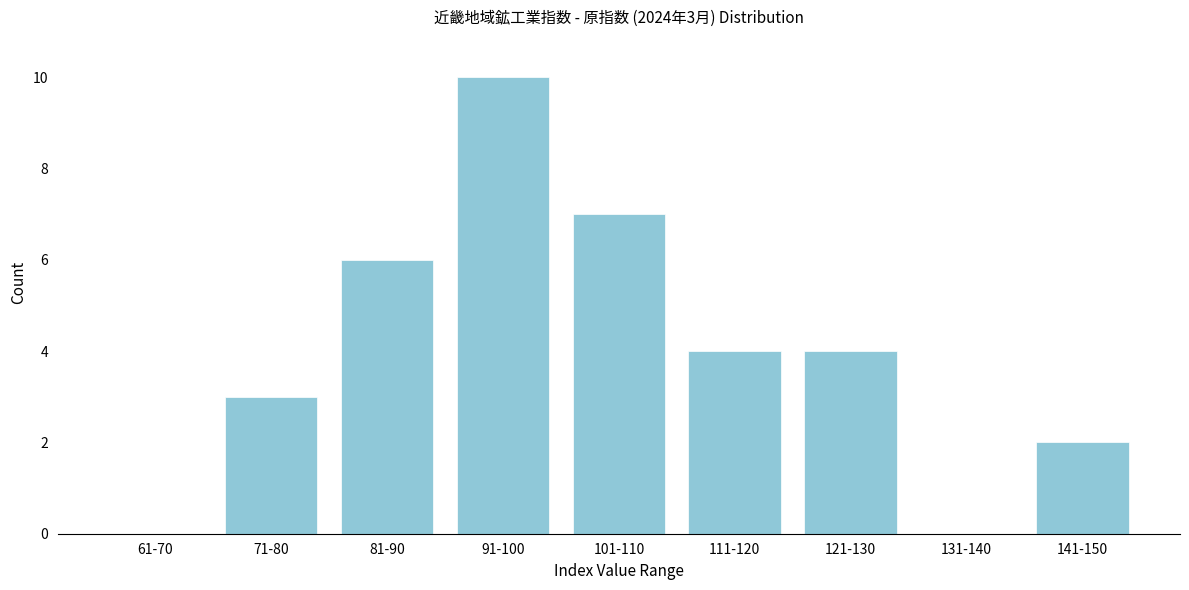

Reading left to right, transcribe all the data shown in this chart.

61-70=0	71-80=3	81-90=6	91-100=10	101-110=7	111-120=4	121-130=4	131-140=0	141-150=2